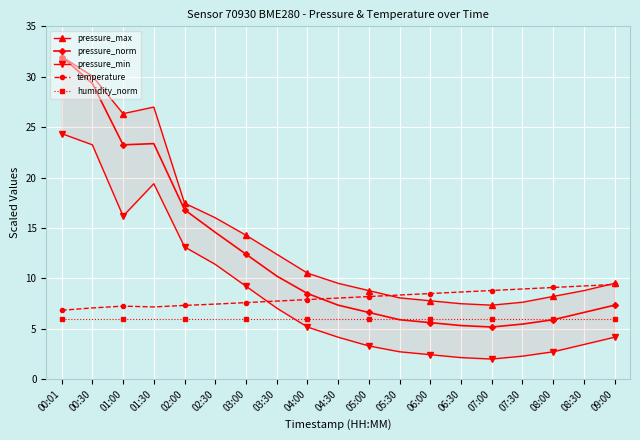

Rank the series by their maximum value, from highest to lowest.

pressure_max, pressure_norm, pressure_min, temperature, humidity_norm